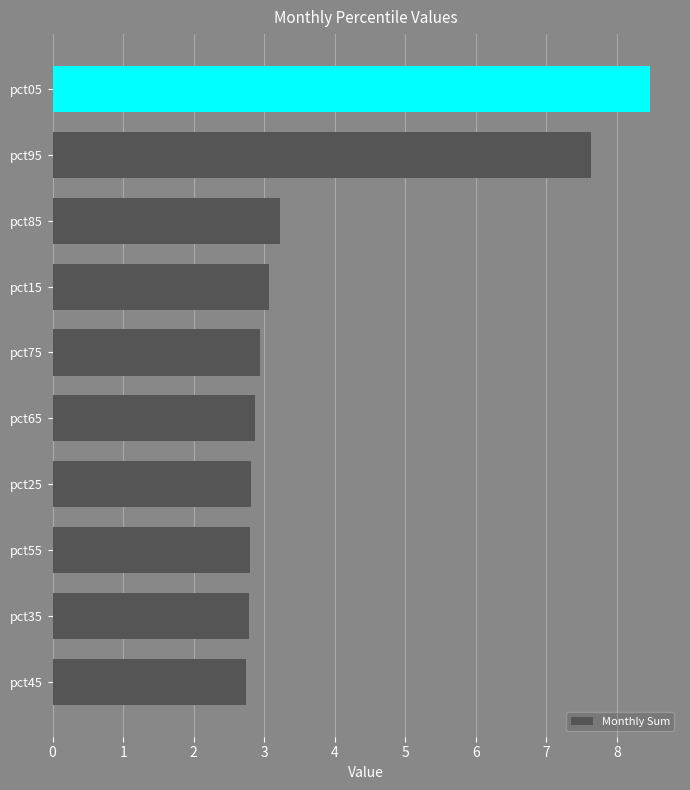

True or false: the data shows 2.8 at pct55.

True